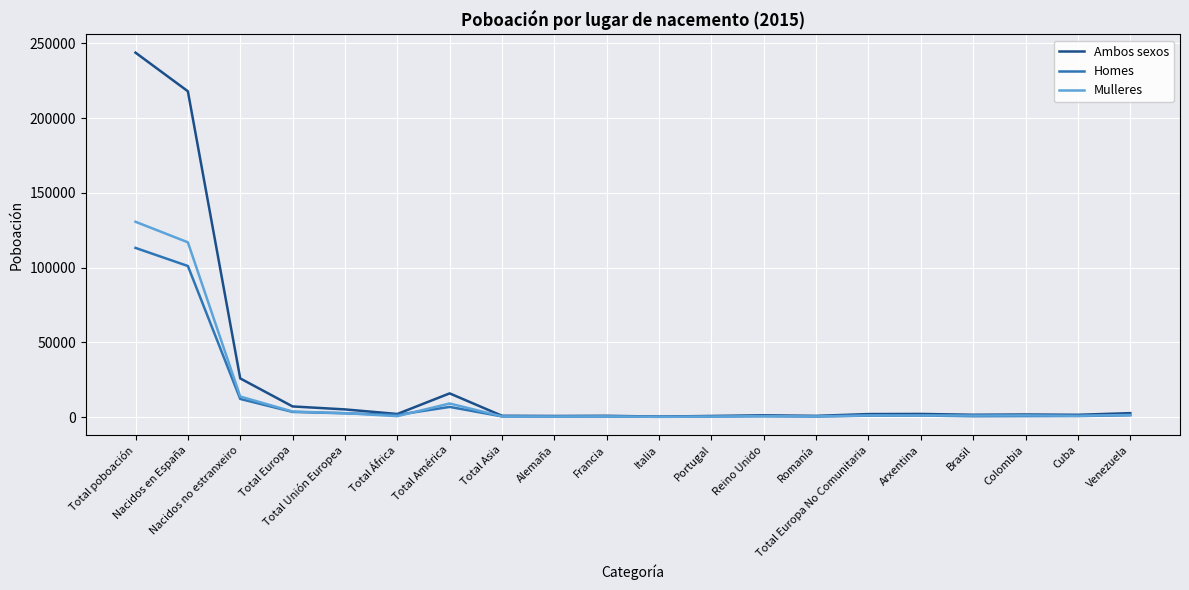

What is the difference between the highest and lowest values at Alemaña?

354